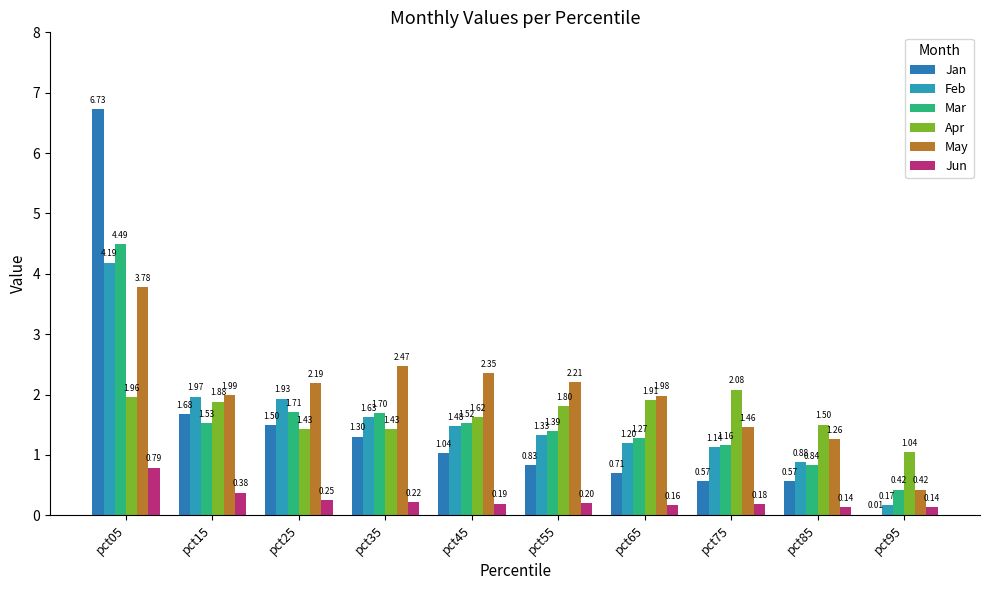

How many groups of bars are there?

10